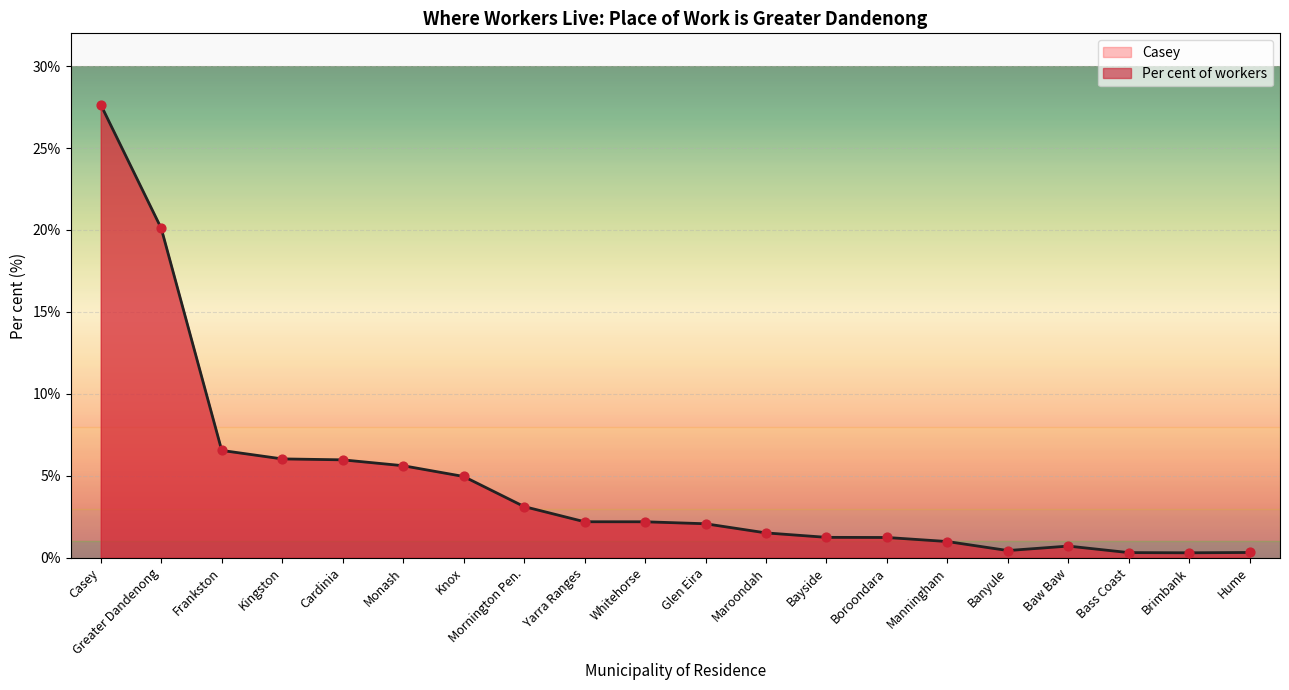

Which series has the largest total across all categories?

Casey